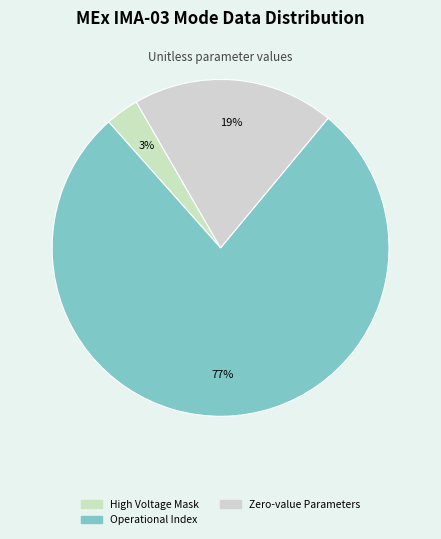

Which category has the biggest portion of the pie?

Operational Index